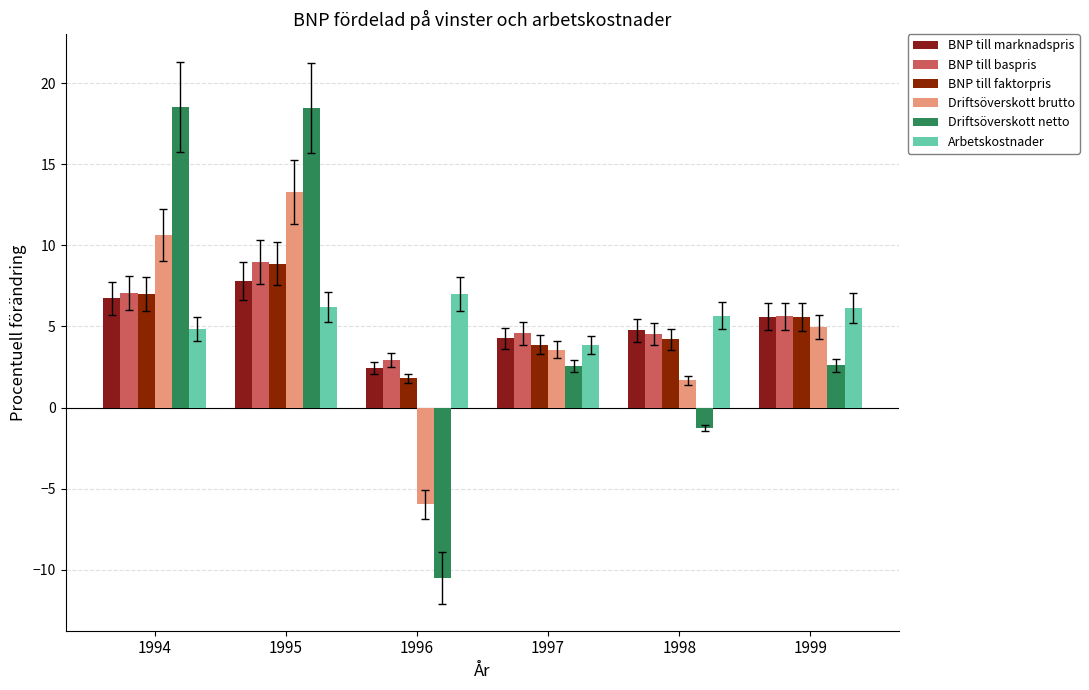

Where is BNP till faktorpris nearest to the value 5?

1999